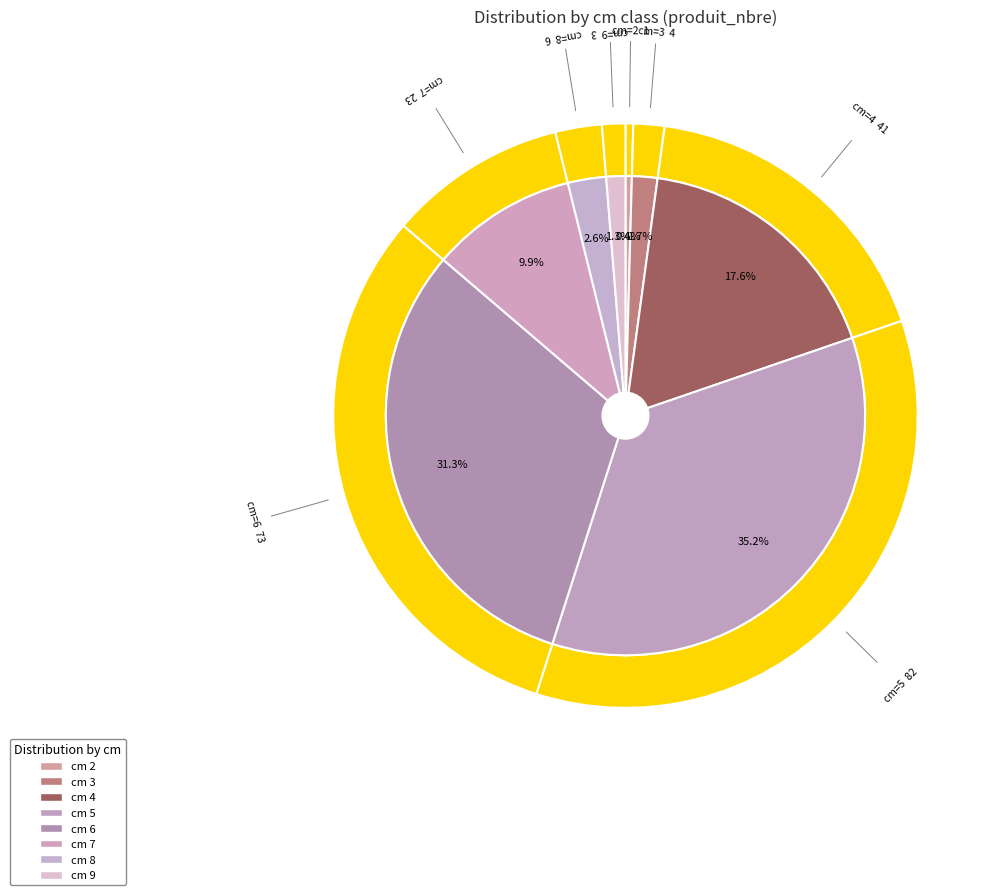

What percentage is NOT represented by 9?

98.7%